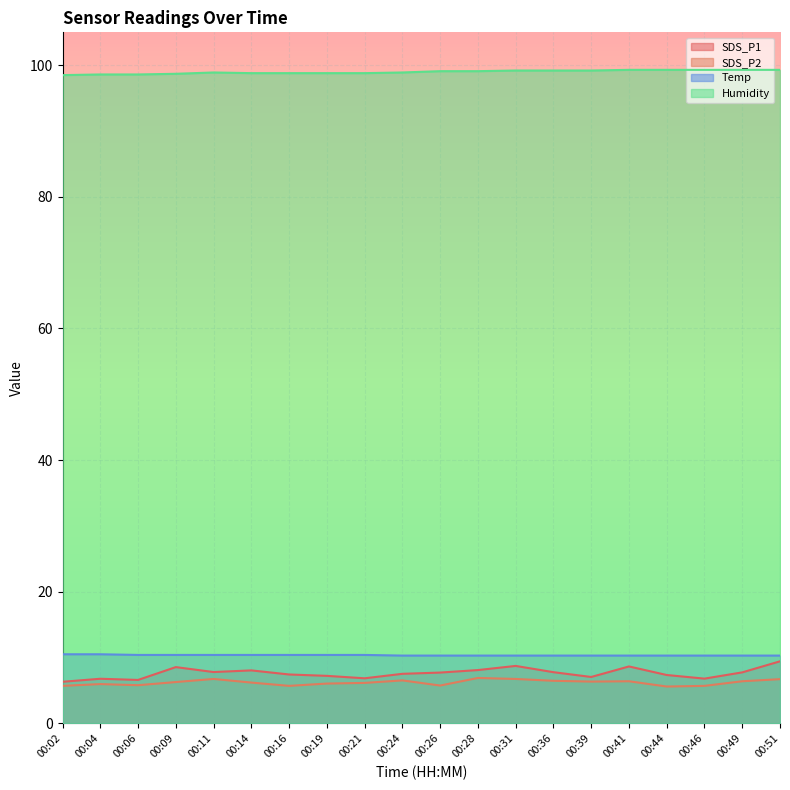

What is the maximum value shown in the chart?

99.3